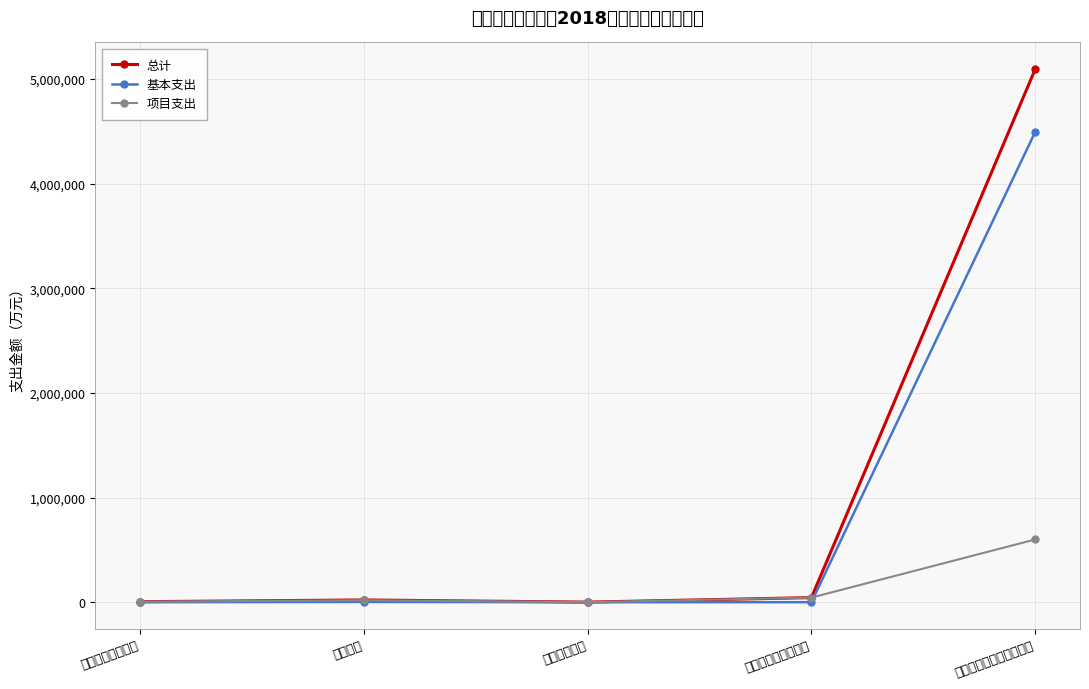

Rank the categories by 基本支出 value from lowest to highest.

一般公共服务支出, 科学技术支出, 社会保障和就业支出, 教育支出, 医疗卫生与计划生育支出